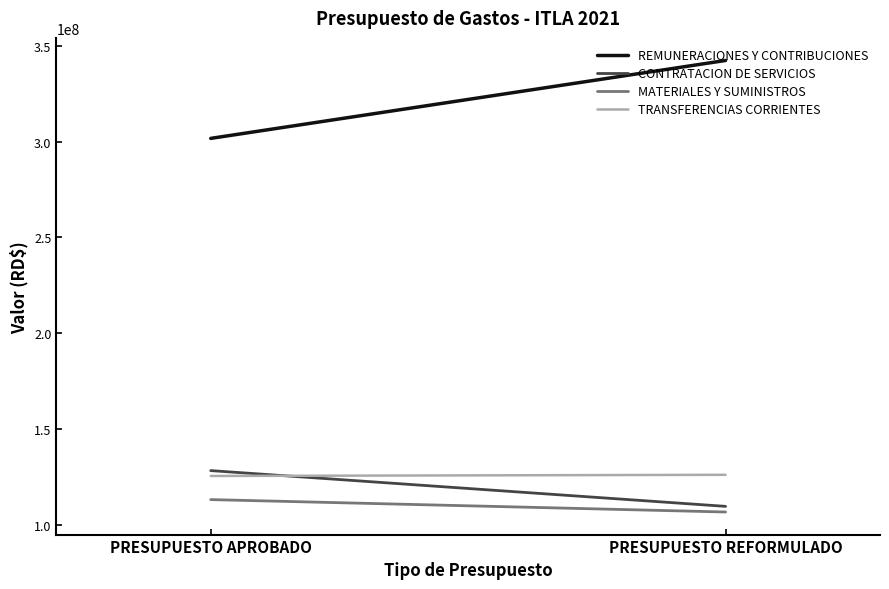

How many values in the TRANSFERENCIAS CORRIENTES series are below 126002500?

1